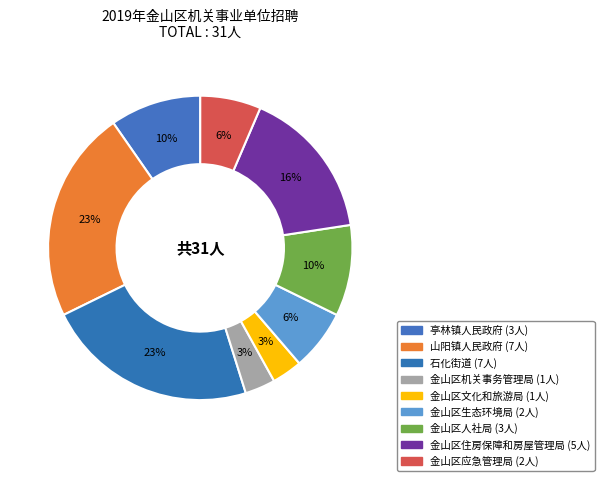

To the nearest percent, what is the combined percentage of 金山区住房保障和房屋管理局 and 石化街道?

39%